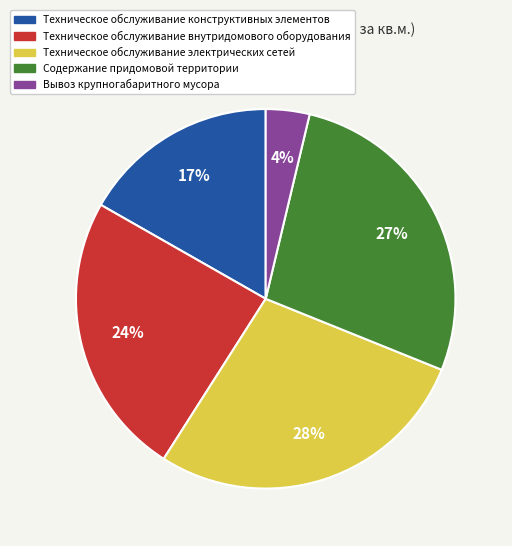

Which has a higher value, Содержание придомовой территории or Вывоз крупногабаритного мусора?

Содержание придомовой территории